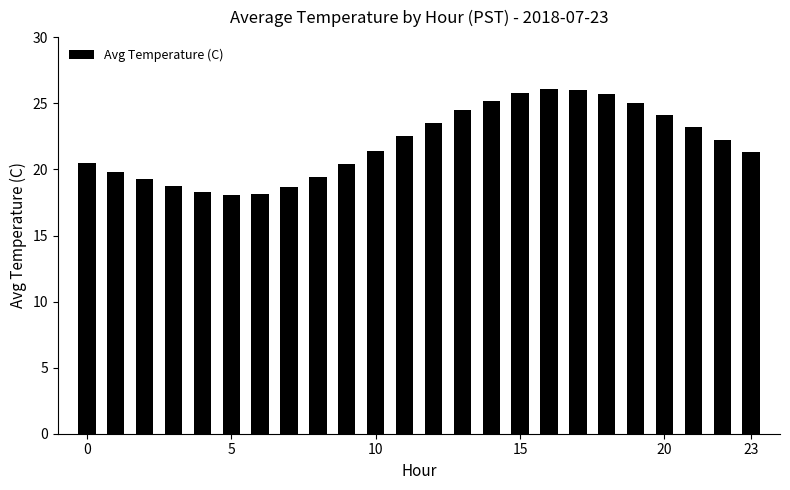

What is the maximum value shown in the chart?

26.1